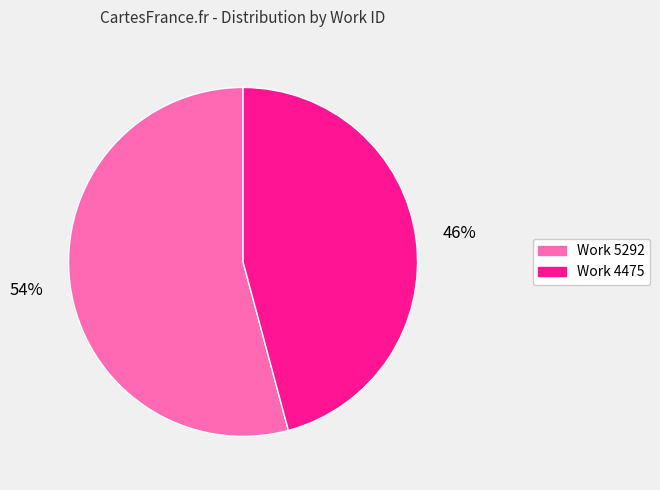

How many segments does this pie chart have?

2